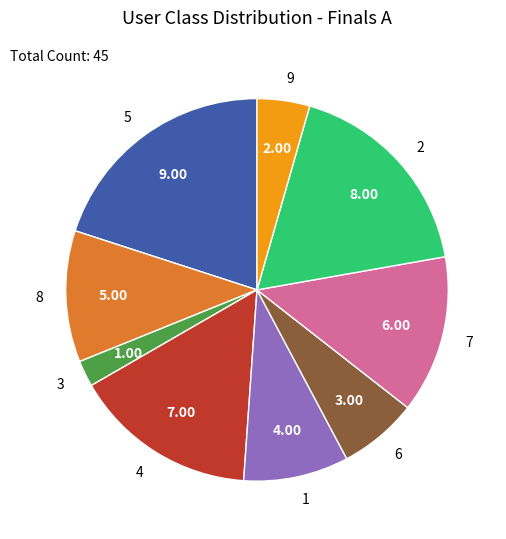

Rank the categories by value from lowest to highest.

3, 9, 6, 1, 8, 7, 4, 2, 5